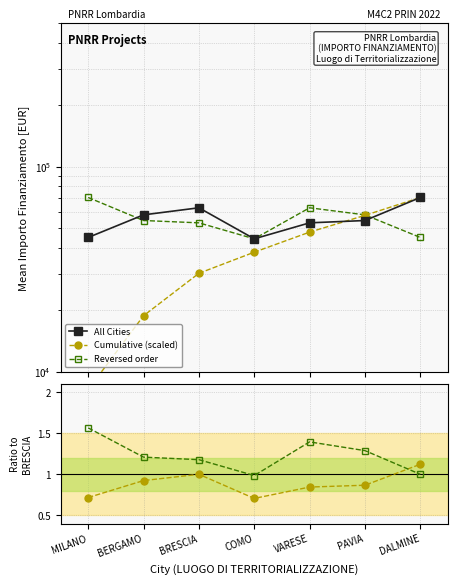

Between BERGAMO and PAVIA, which series saw the biggest shift?

Cumulative (scaled)